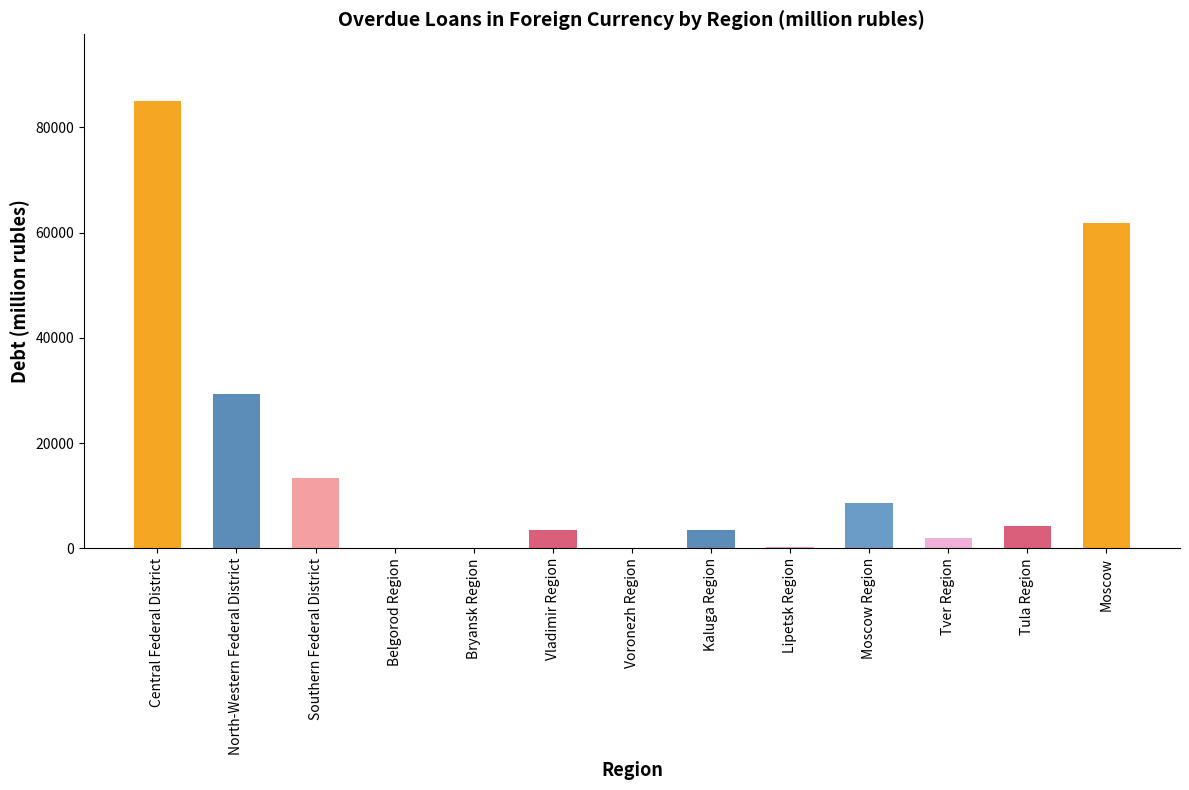

What is the sum of the values at Moscow Region and Kaluga Region?

12028